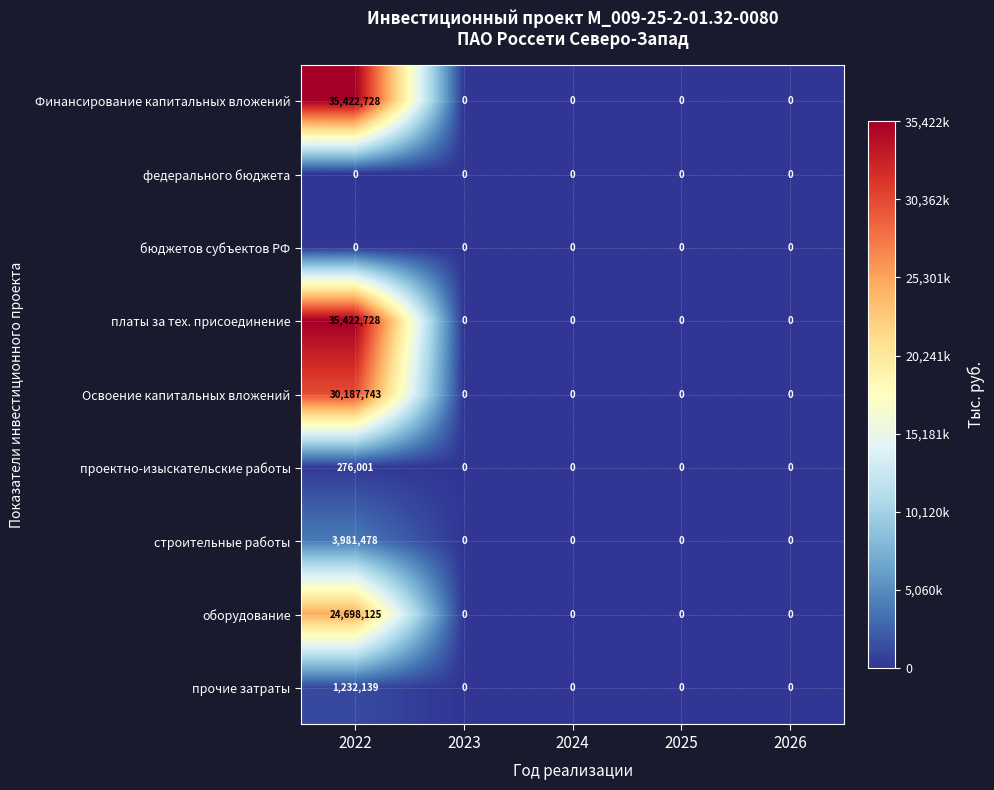

What is the maximum value shown in the chart?

35422728